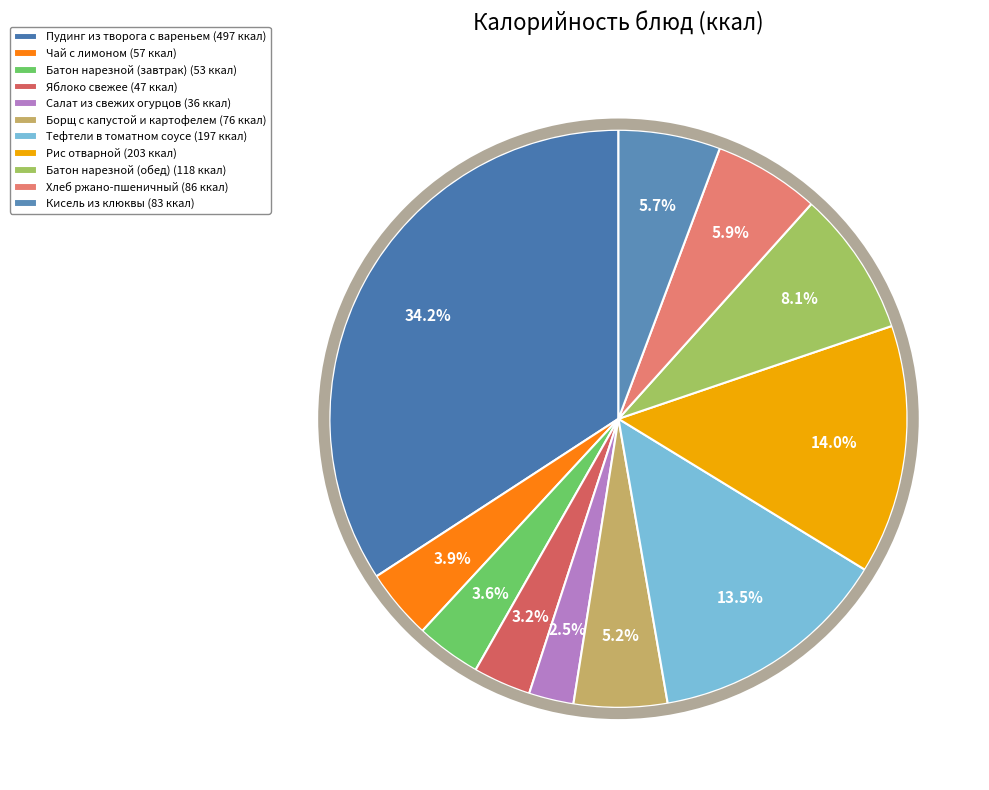

Does any single category account for the majority?

No